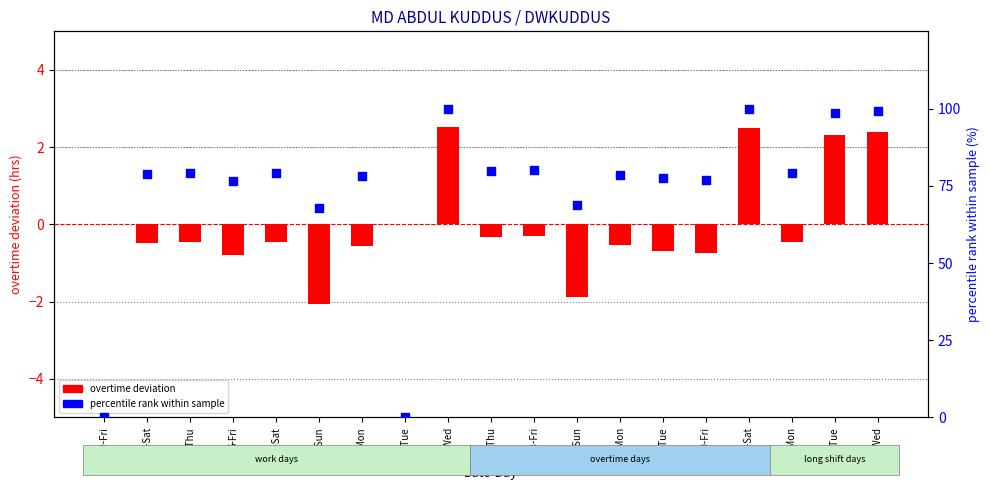

What are all the series names shown in the legend?

overtime deviation, percentile rank within sample